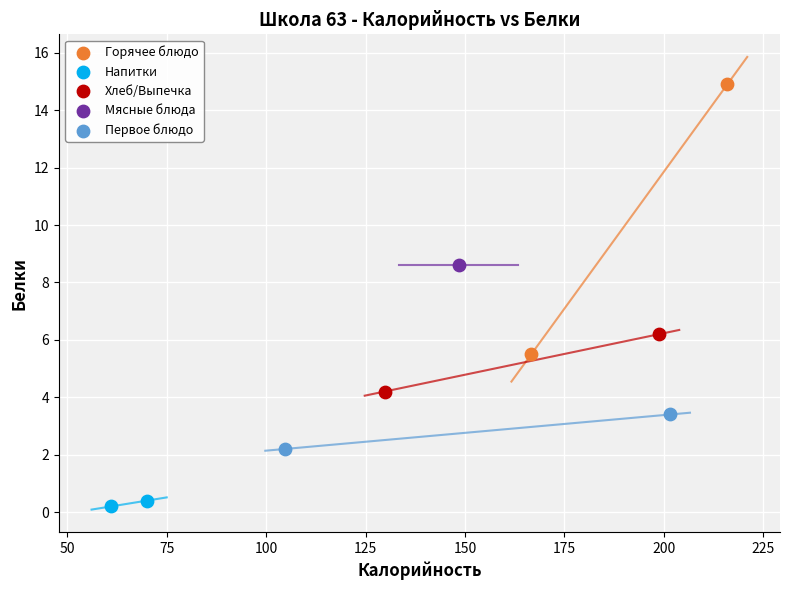

What are all the series names shown in the legend?

Горячее блюдо, Напитки, Хлеб/Выпечка, Мясные блюда, Первое блюдо